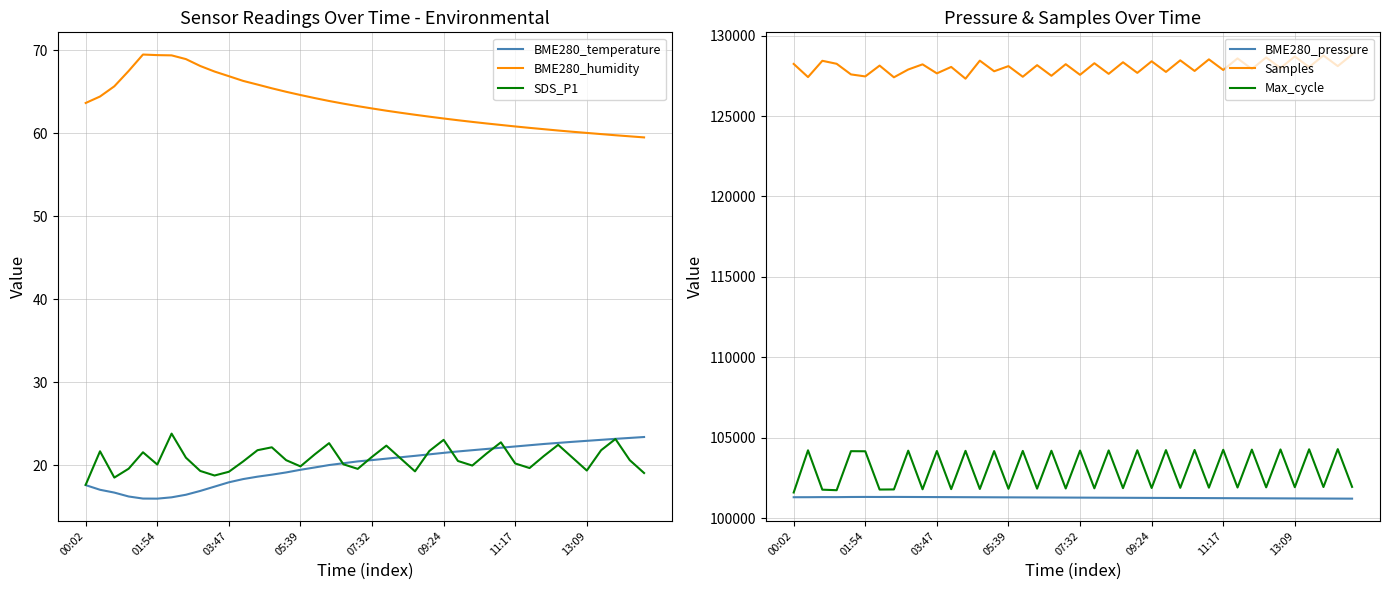

After their last crossing, which series has the higher values: SDS_P1 or BME280_temperature?

BME280_temperature